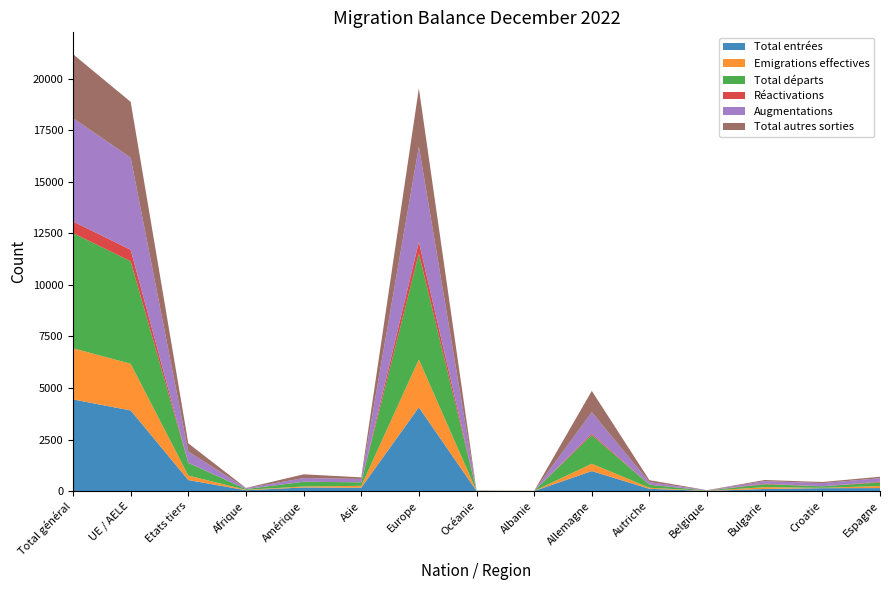

Reading left to right, extract all data points from this chart.

Total entrées: 4446	3911	535	40	174	163	4063	6	2	970	109	8	101	140	144
Emigrations effectives: 2482	2266	216	21	47	91	2320	3	4	356	51	2	89	17	102
Total départs: 5587	4973	614	35	230	170	5144	8	4	1392	145	11	143	73	174
Réactivations: 566	558	8	0	2	0	564	0	0	68	10	3	24	7	29
Augmentations: 5012	4469	543	40	176	163	4627	6	2	1038	119	11	125	147	173
Total autres sorties: 3105	2707	398	14	183	79	2824	5	0	1036	94	9	54	56	72